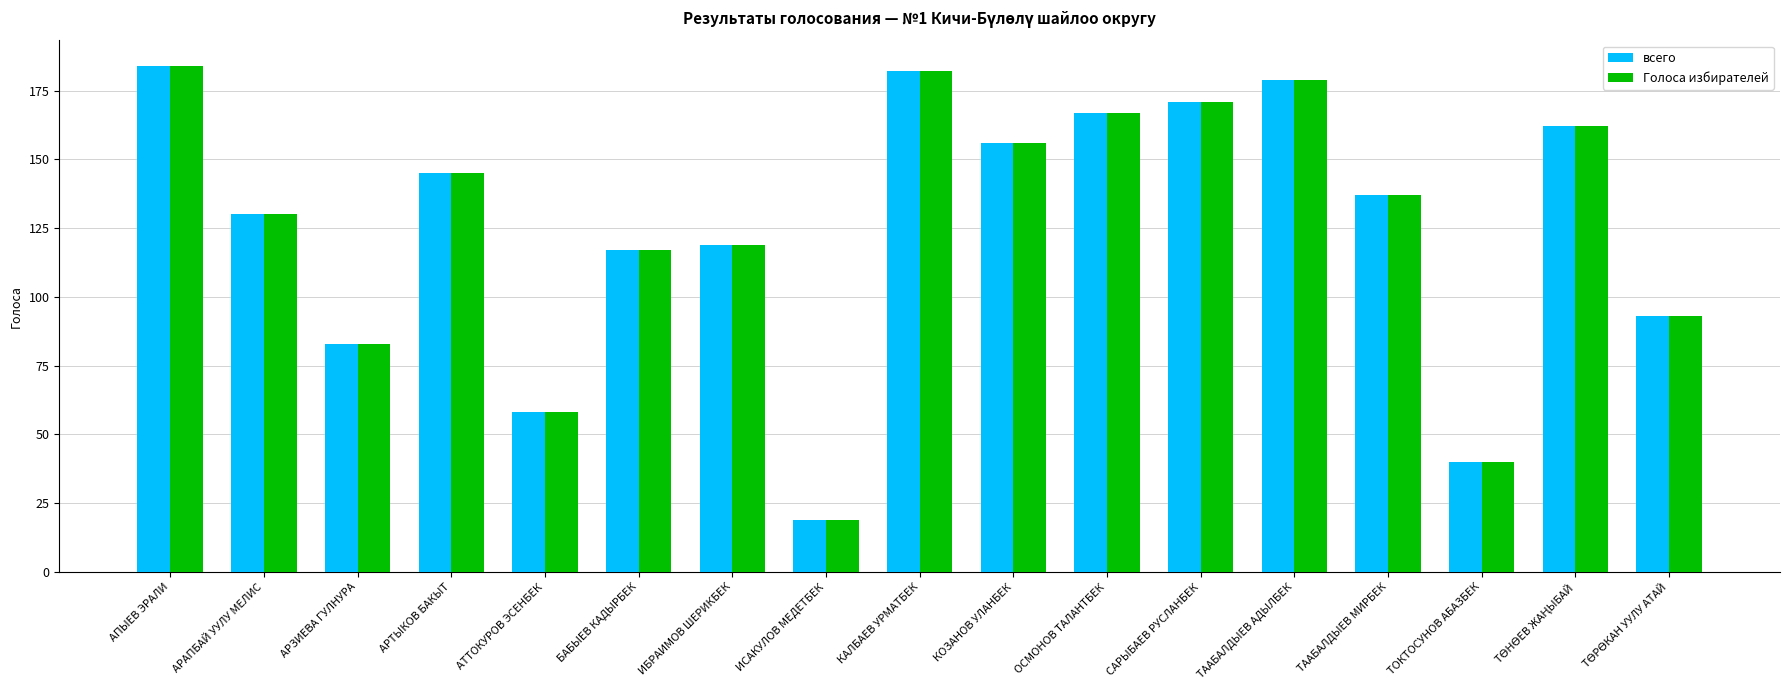

What is the average value of the Голоса избирателей series?

126